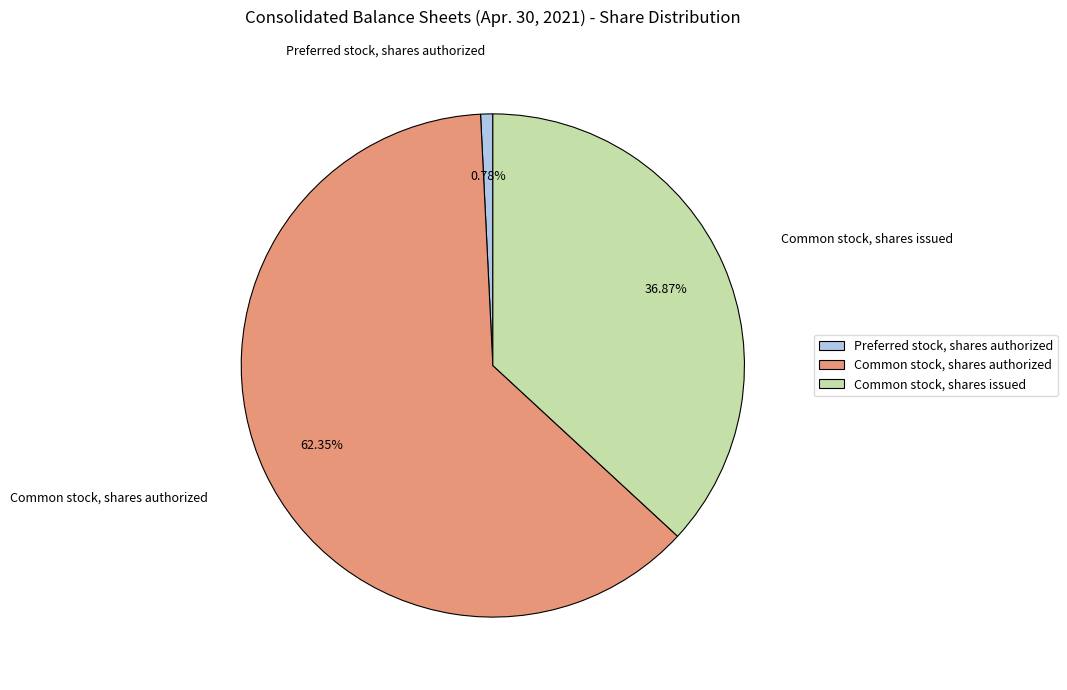

Do Common stock, shares authorized and Preferred stock, shares authorized together represent more than half of the pie?

Yes